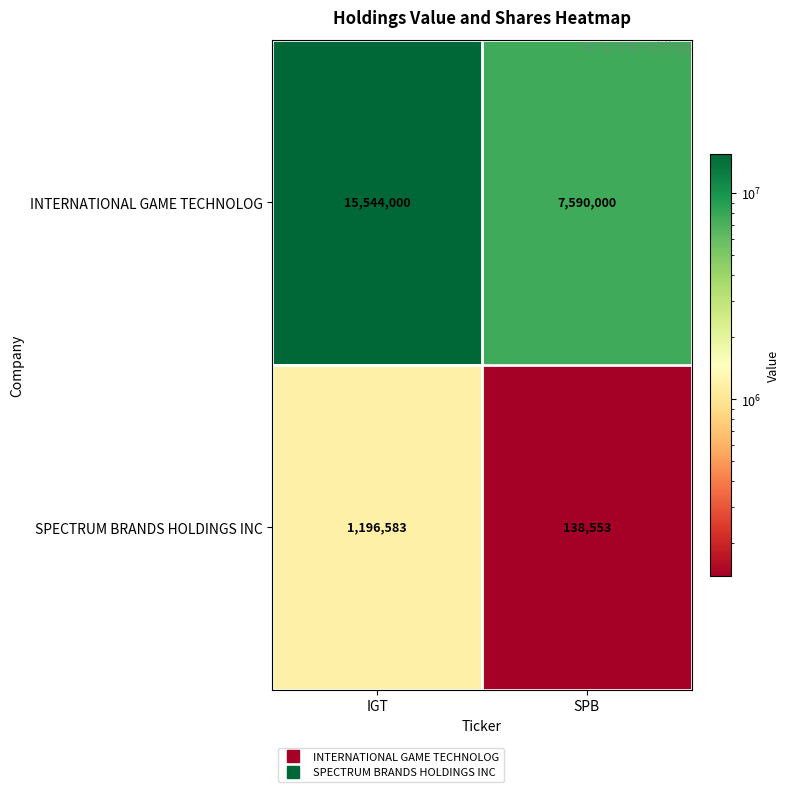

Which category has the lowest value in the SPECTRUM BRANDS HOLDINGS INC series?

SPB